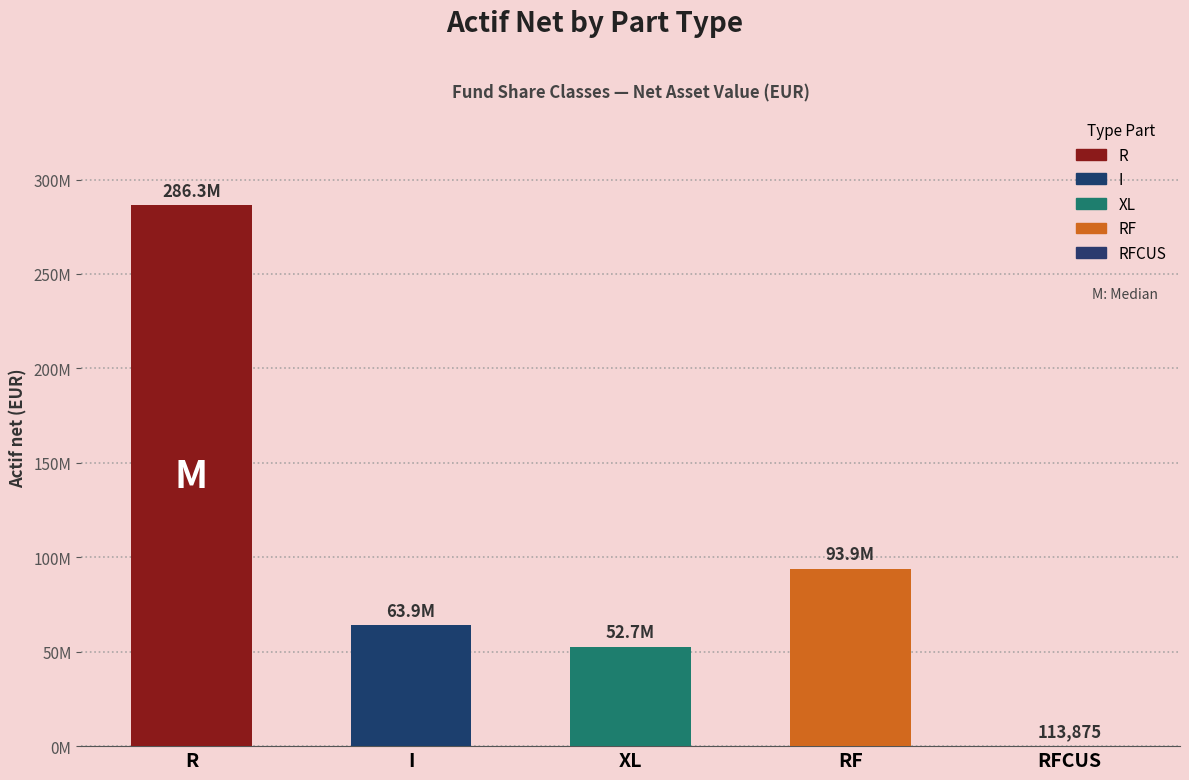

Which category has the highest value across all series?

R